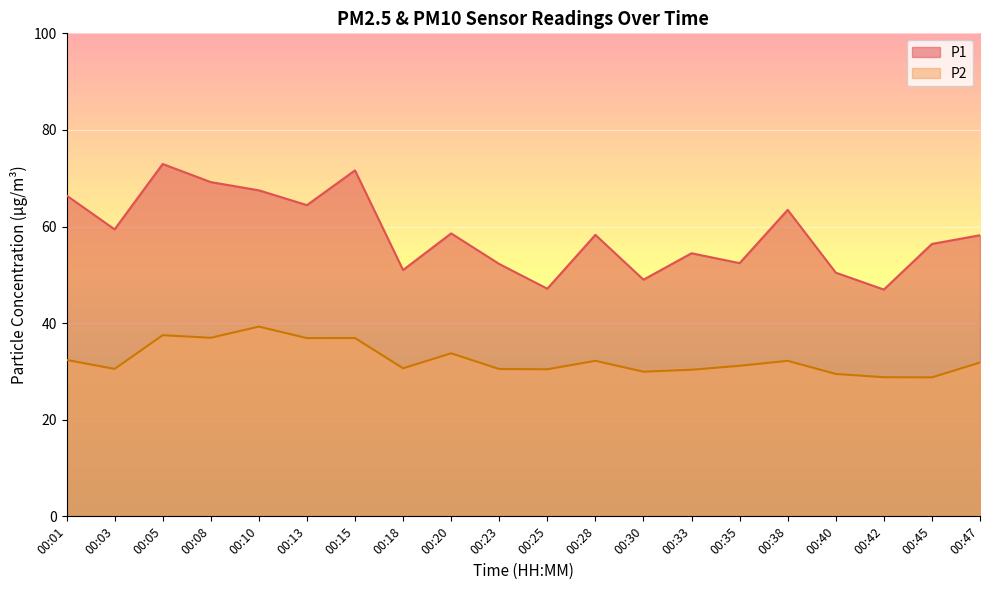

At which label does P1 first exceed 58?

00:01